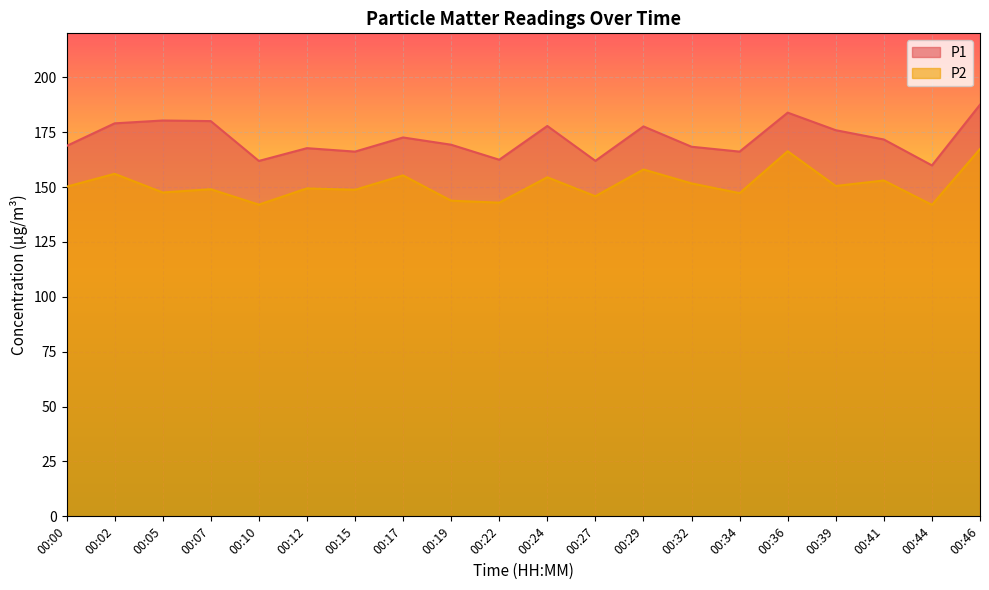

Where does the P1 series first go above 171?

00:02